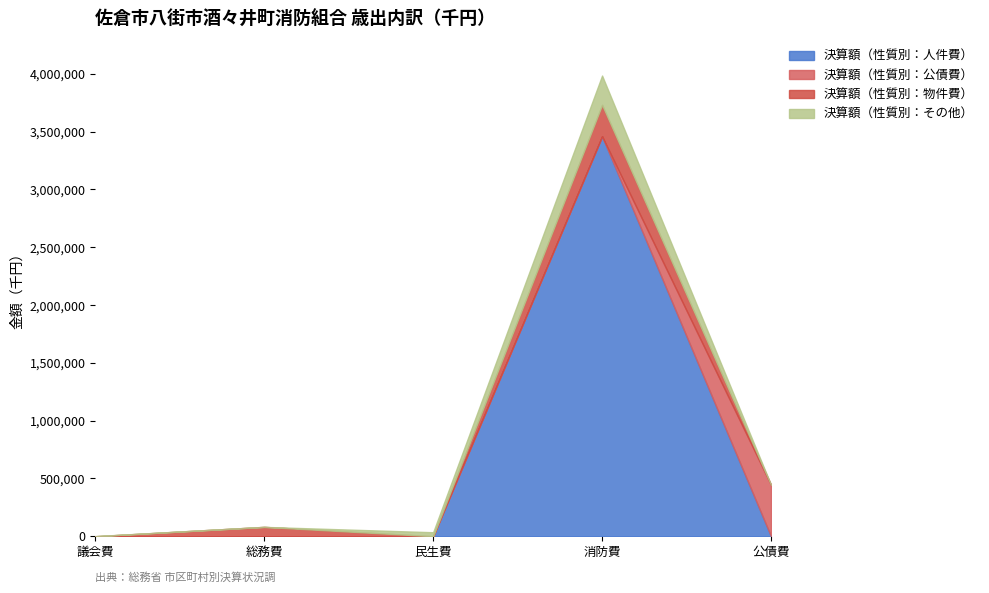

The value of 決算額（性質別：人件費） at 民生費 is 2155552. True or false?

False